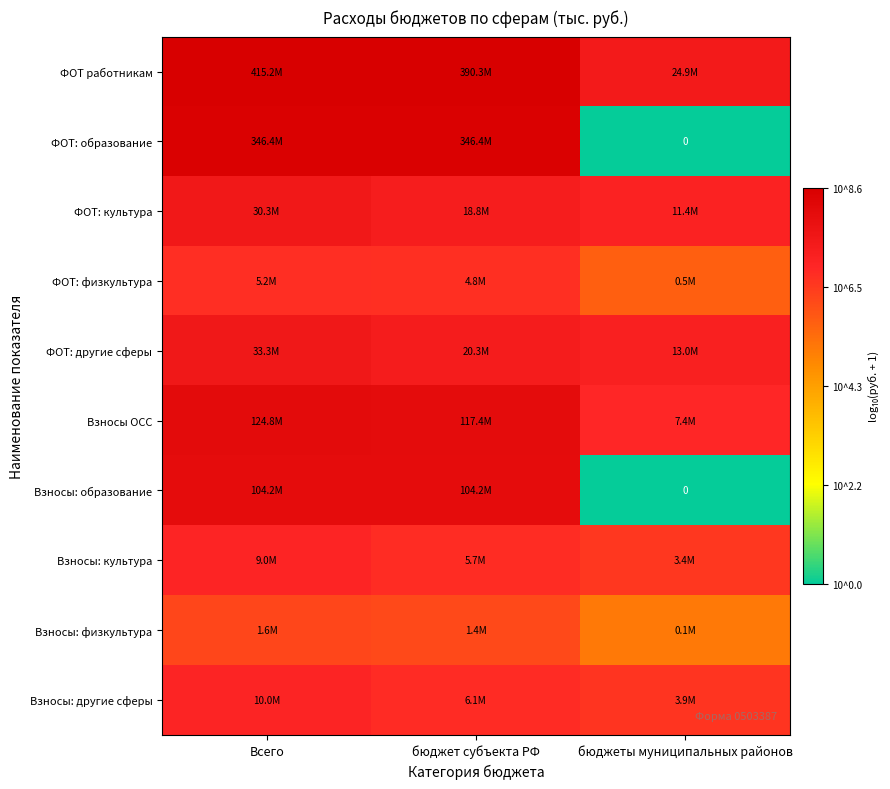

Is it true that ФОТ: другие сферы equals 11.3 at Всего?

False